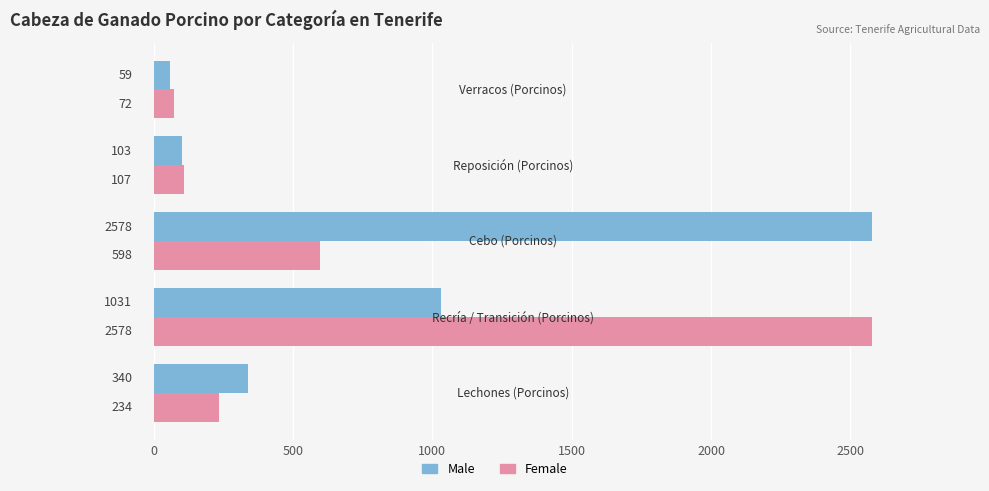

List the series in order of their overall mean, lowest first.

Female, Male